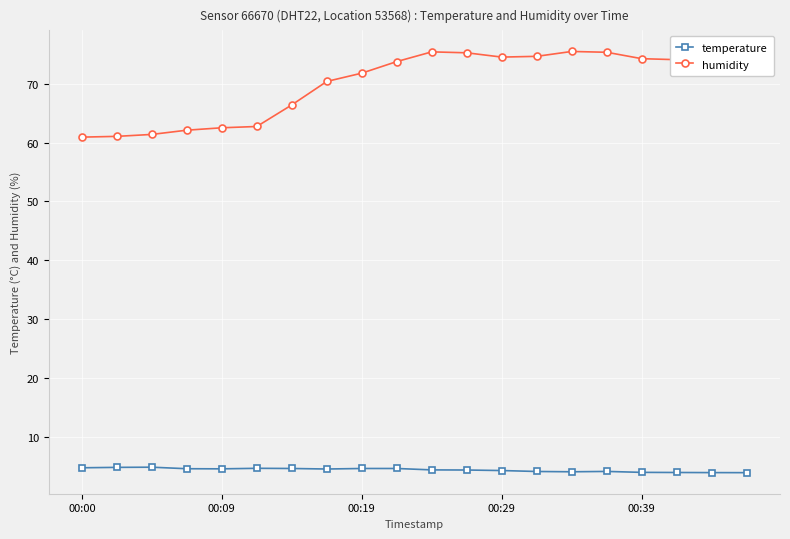

List the series in order of their peak value, lowest first.

temperature, humidity